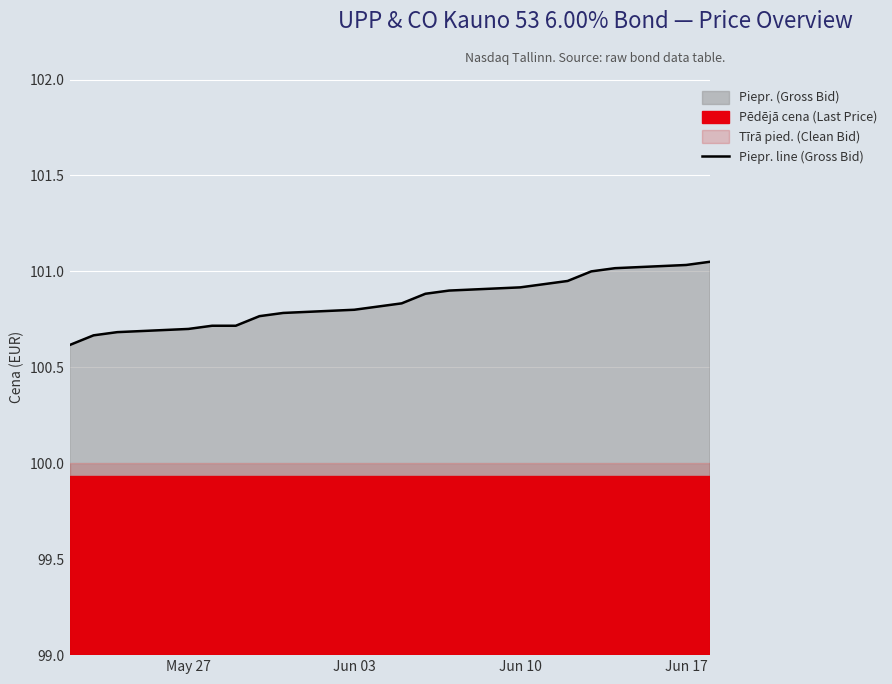

What is the sum of all values?

2016.8